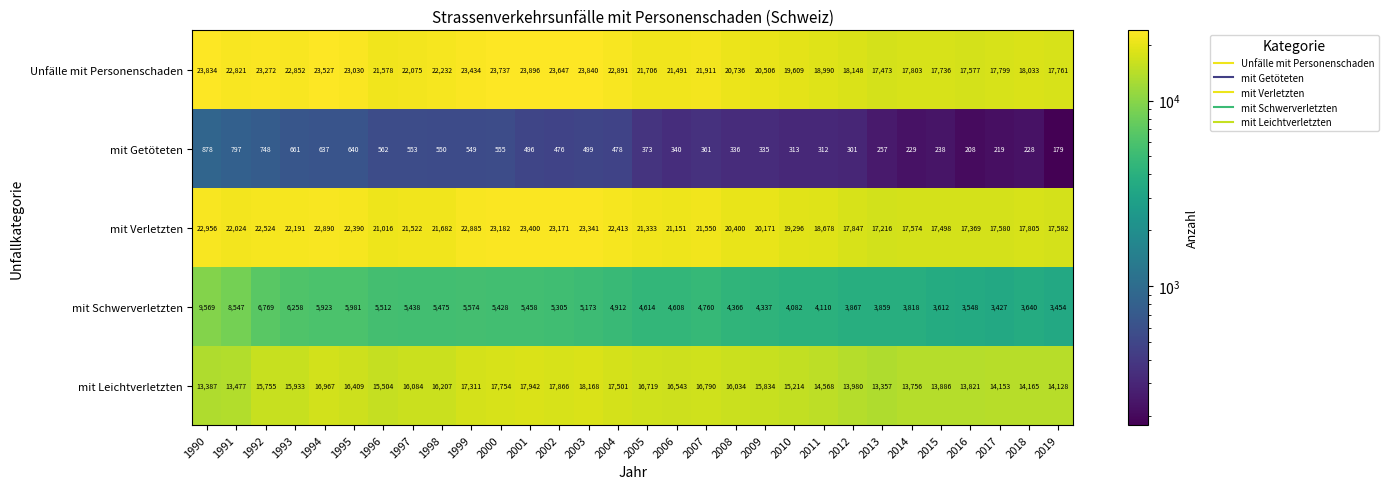

At which category is the sum across all series the highest?

2001